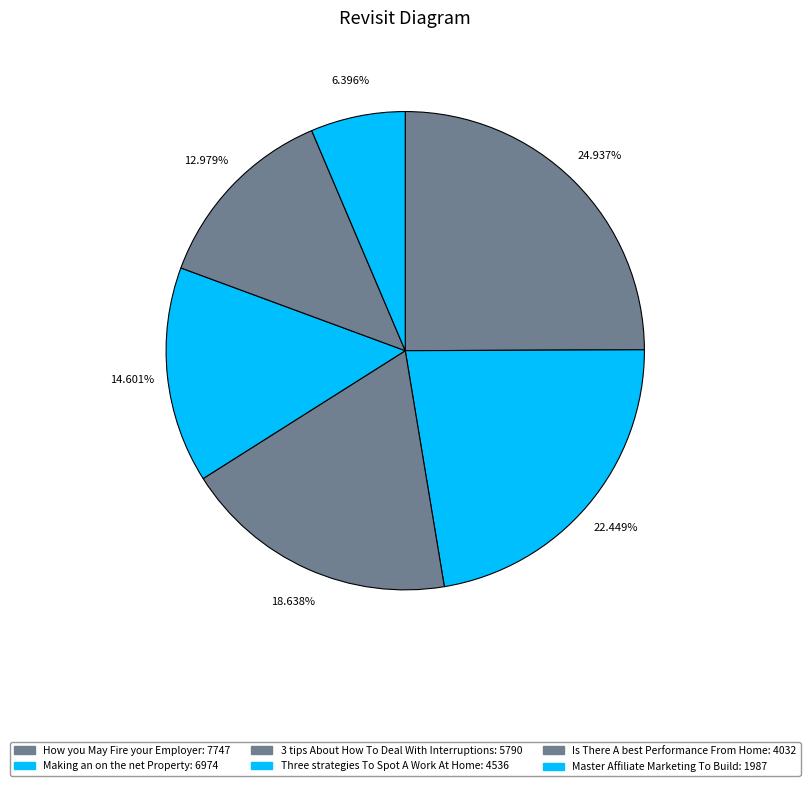

What is the largest slice in the pie chart?

How you May Fire your Employer